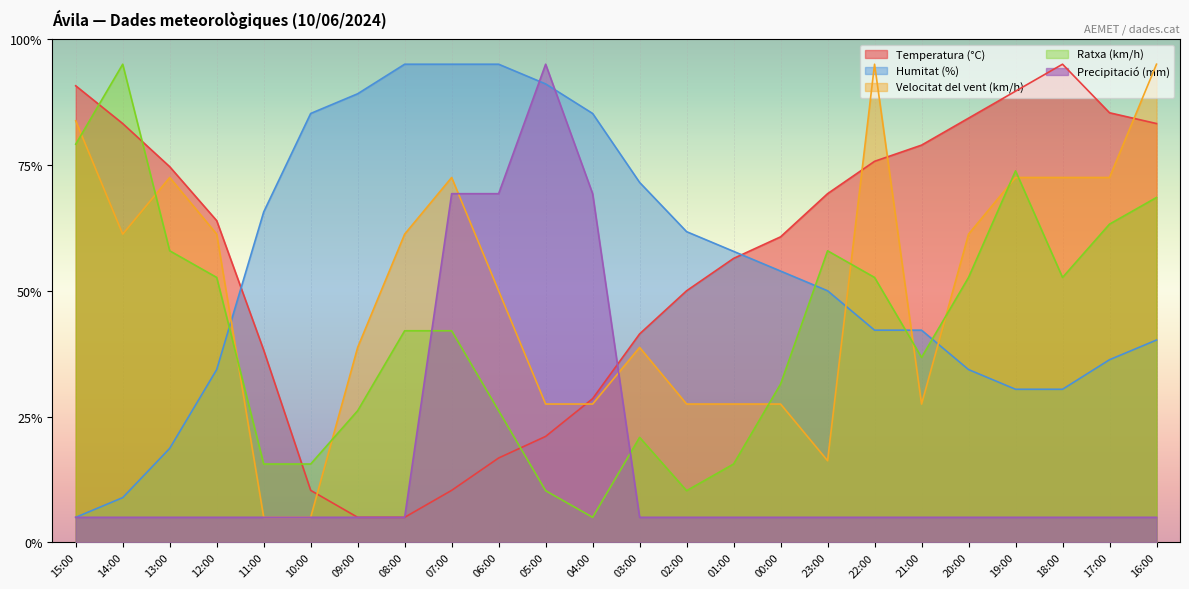

What is the value of the Ratxa (km/h) point at the 23rd from the left?

63.2